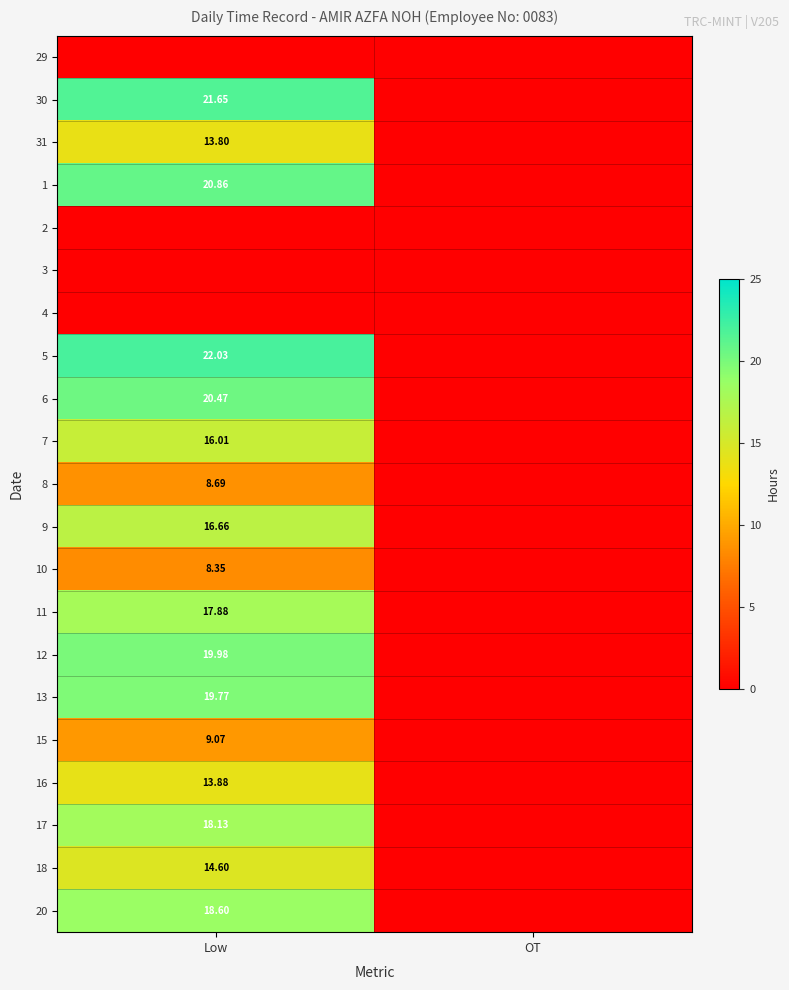

True or false: 11 has a value of 17.9 at Low.

True